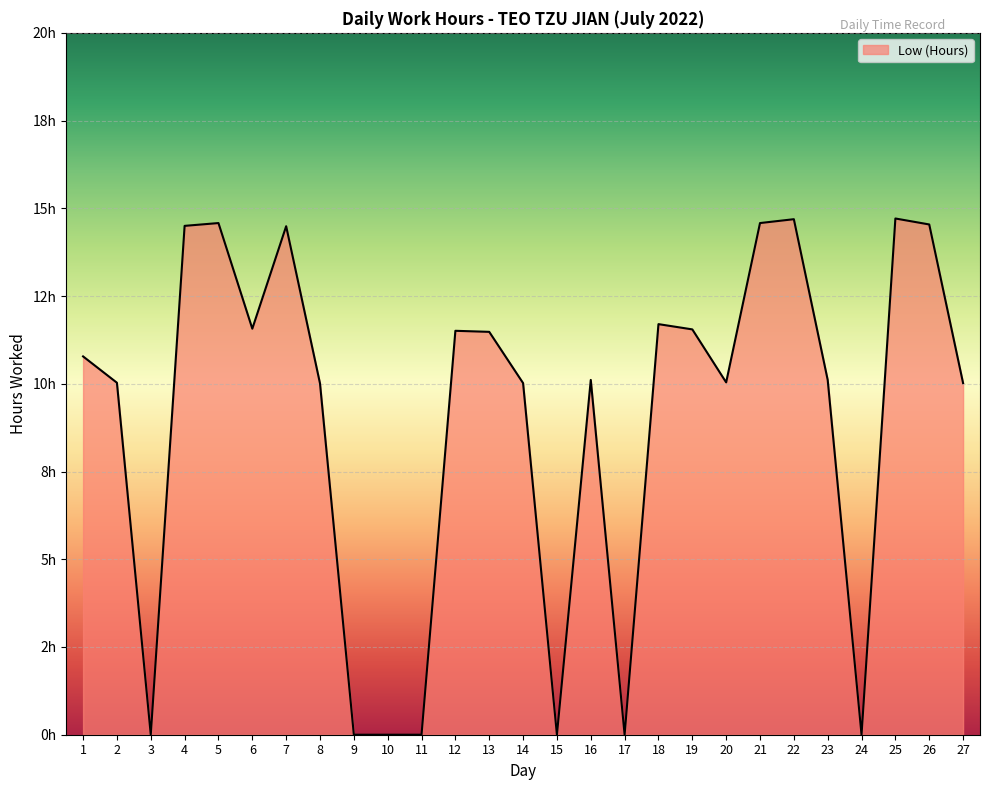

Does the chart display data point markers on the line(s)?

No